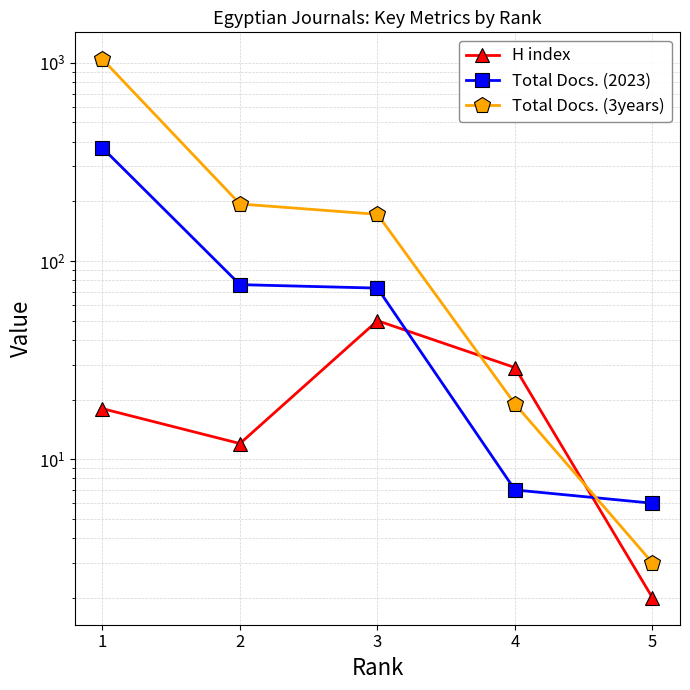

What is the difference between the Total Docs. (3years) values at 2 and 3?

22